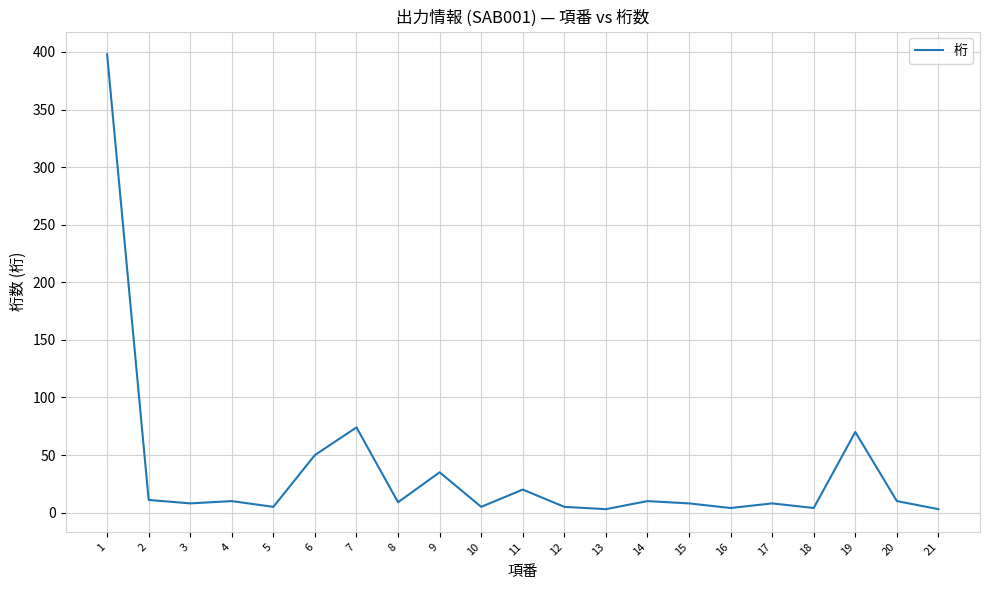

True or false: the data shows 4 at 18.

True